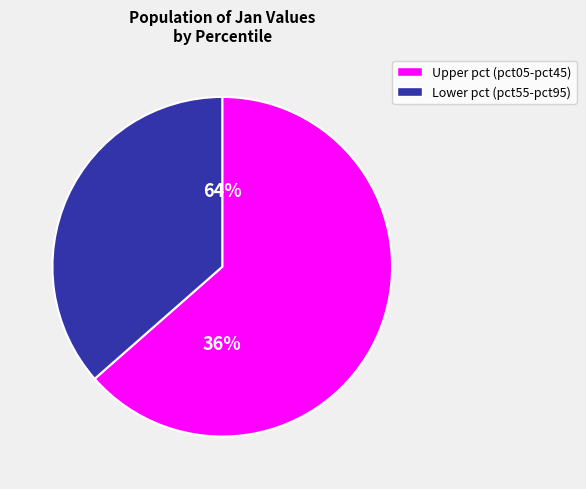

Is pct35 the majority of the pie?

No